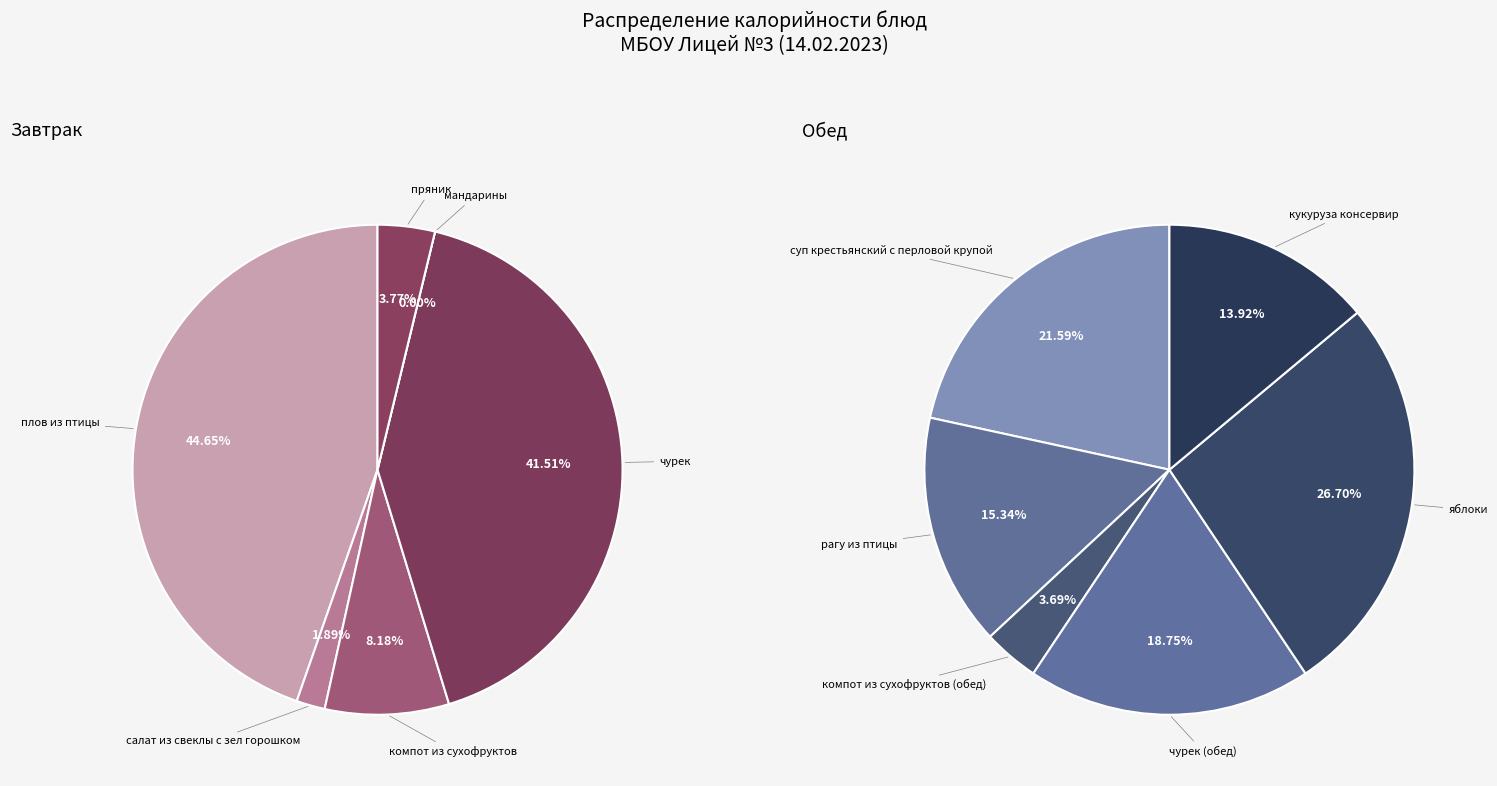

Is it true that салат из свеклы с зел горошком is 11% of the pie?

False